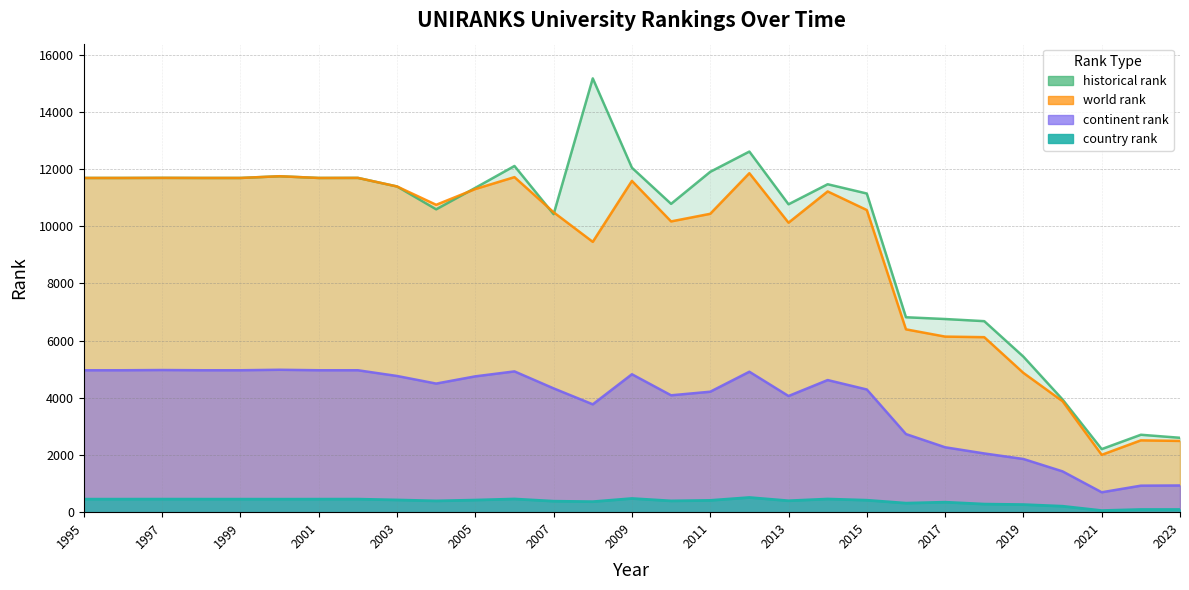

What is the sum of the historical rank values at 2021 and 2010?

12990